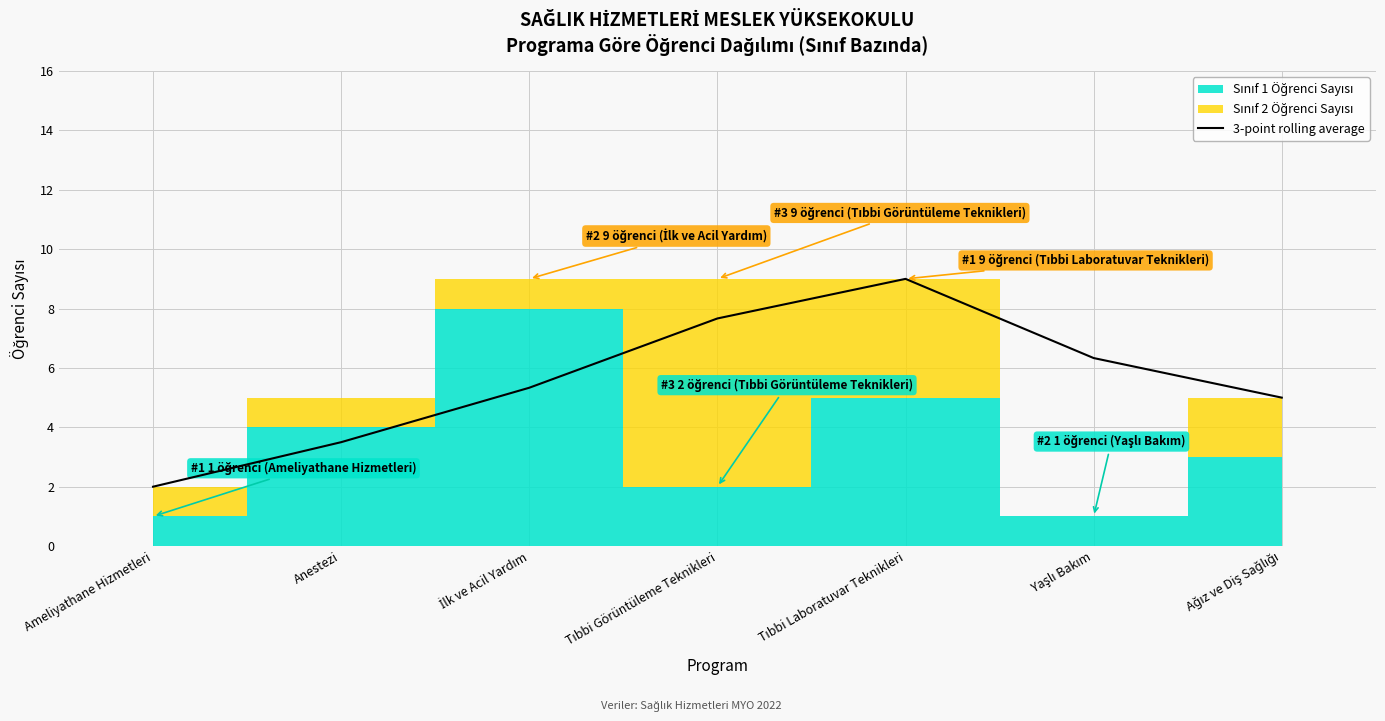

How many lines are shown in the chart?

1